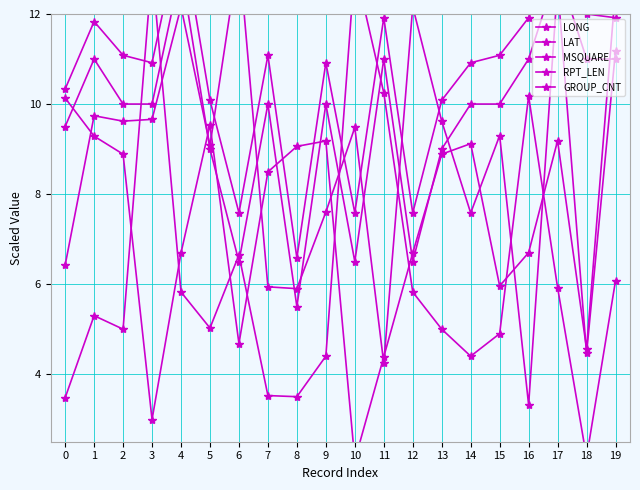

What is the value of the MSQUARE point at the 20th from the left?

6.1